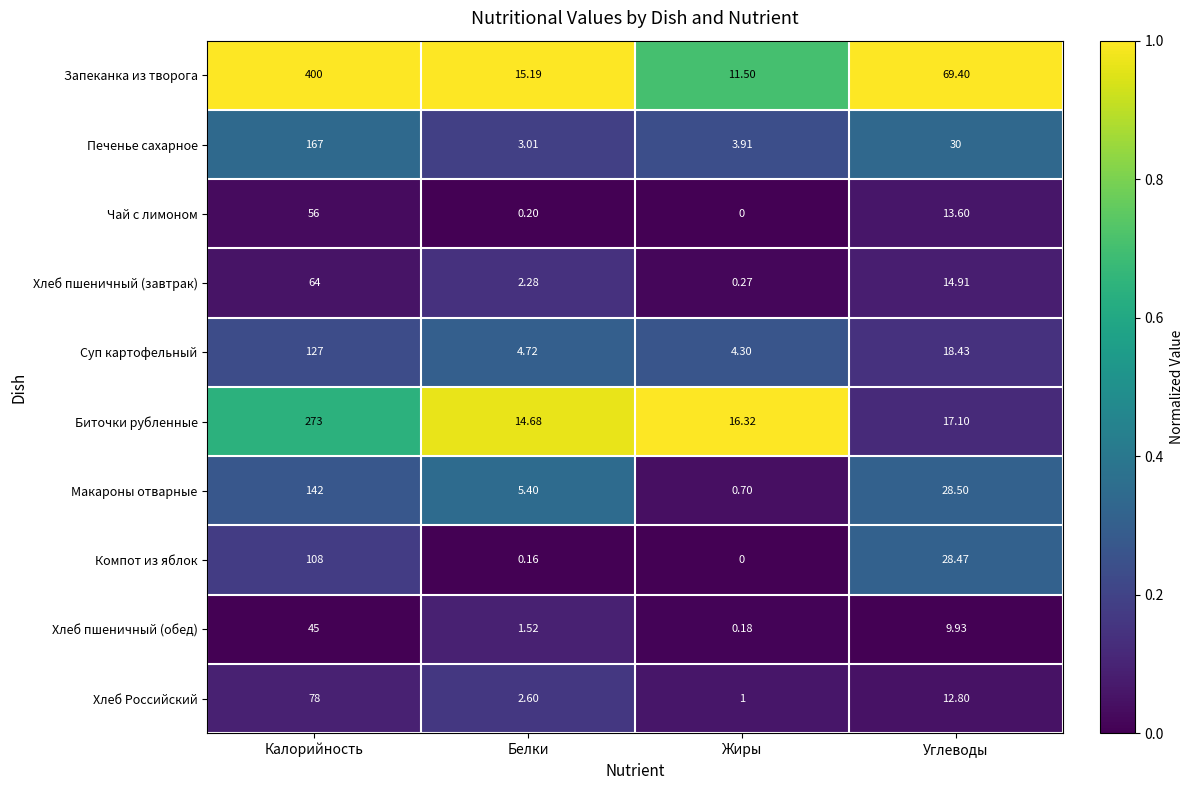

At which category does the chart reach its minimum across all series?

Жиры